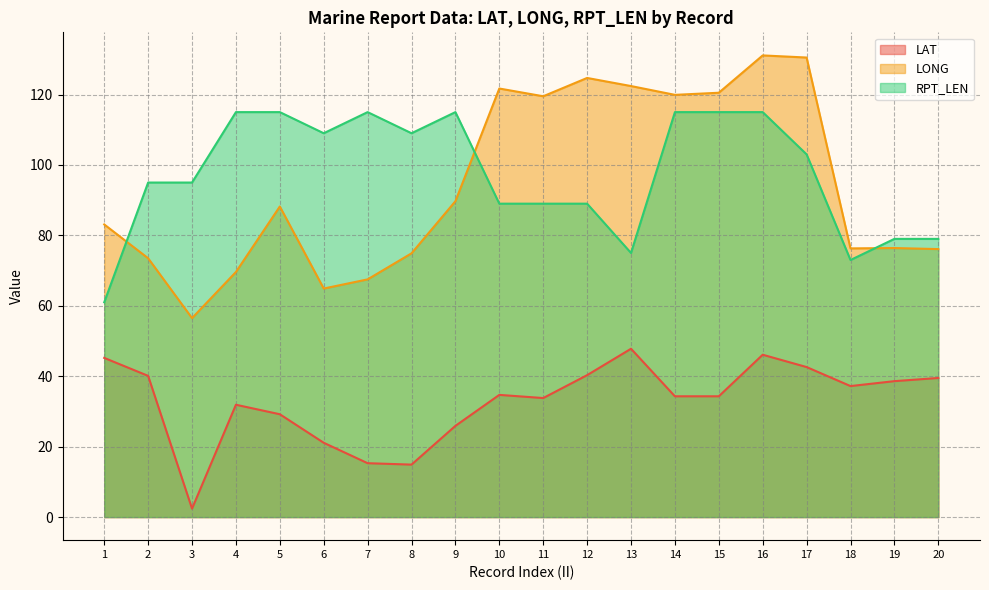

True or false: RPT_LEN and LAT intersect in this chart.

False